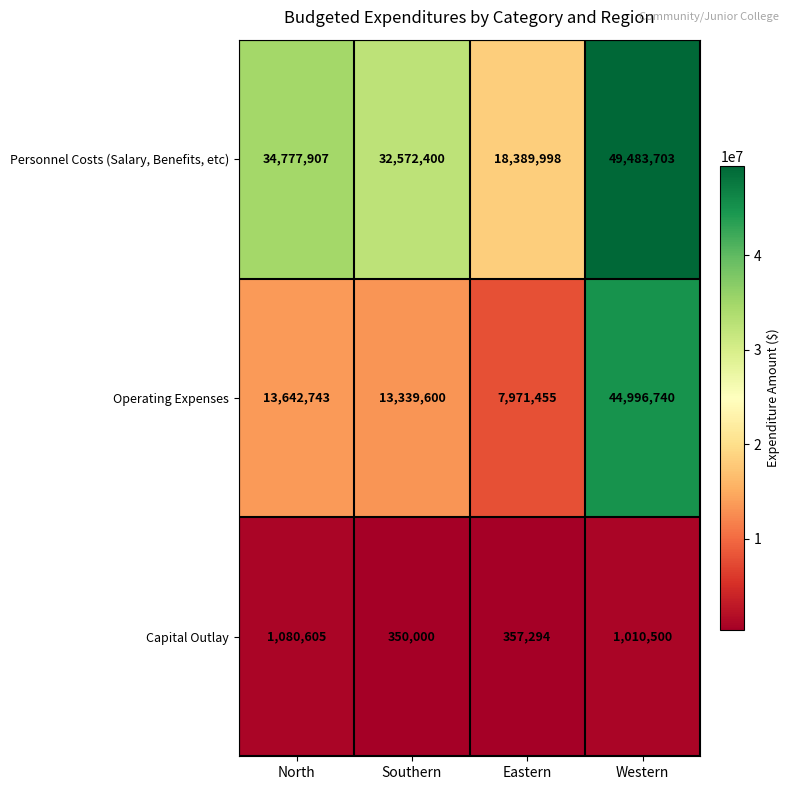

The Personnel Costs (Salary, Benefits, etc) series shows 49483703 at Western. True or false?

True